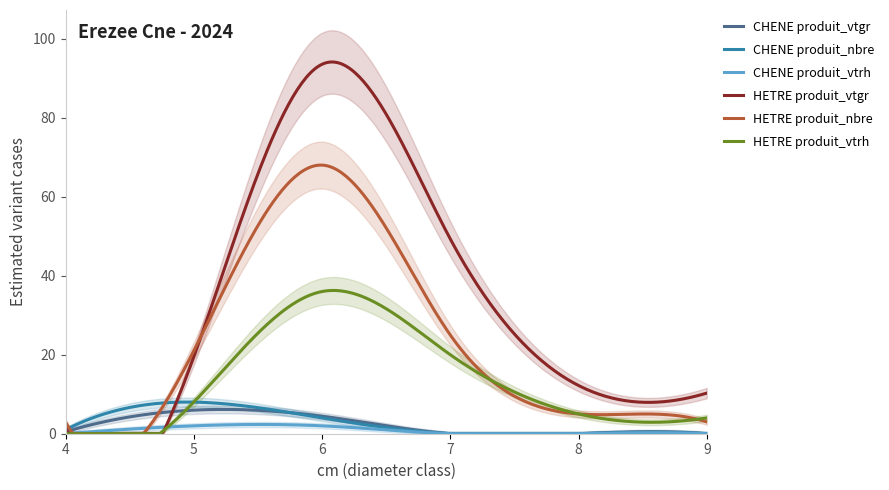

What is the sum of the HETRE produit_vtgr values at 8 and 9?

22.5